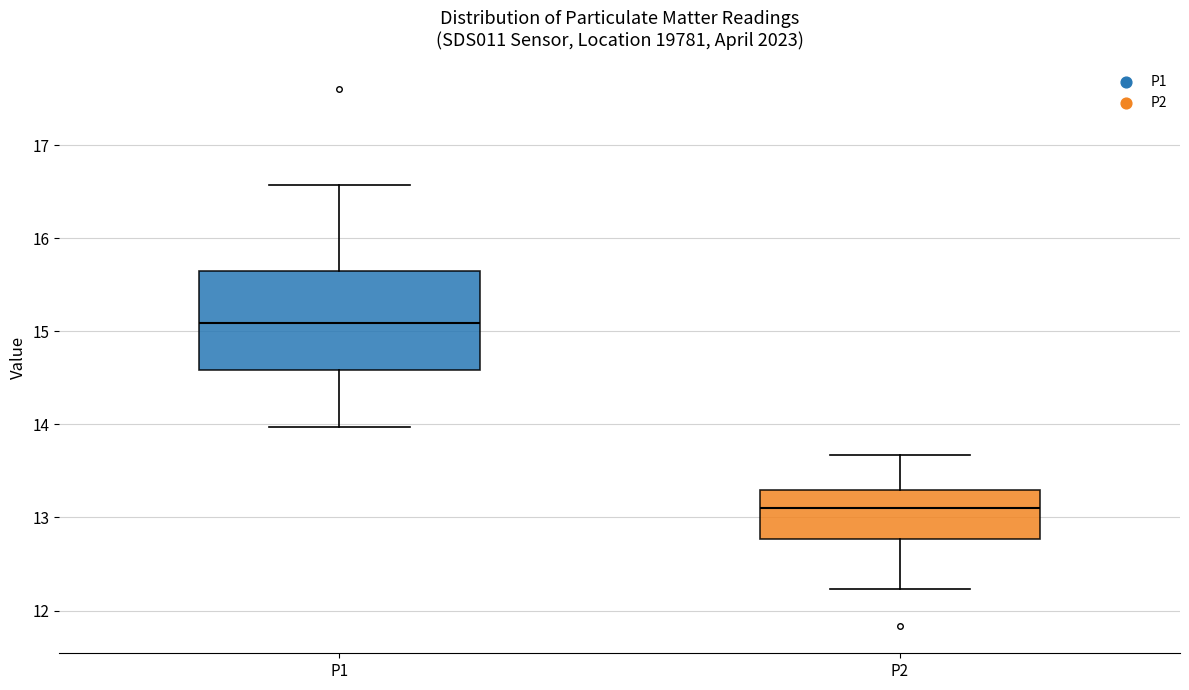

Reading left to right, read every box against the y-axis: the position of its median line, the range the box covers, and the ends of its whiskers. The values are not printed on the chart, so give them approximately, as read against the axis.

P1: median 15.1, box 14.6 to 15.6, whiskers 14.0 to 16.6
P2: median 13.1, box 12.8 to 13.3, whiskers 12.2 to 13.7